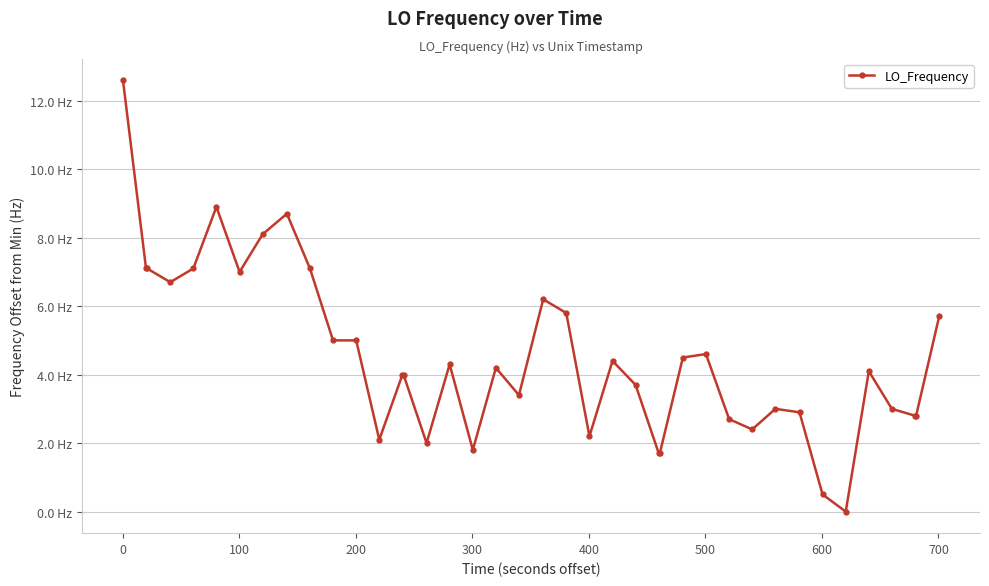

How many interior local valleys (lower than both neighbors) does the data have?

9